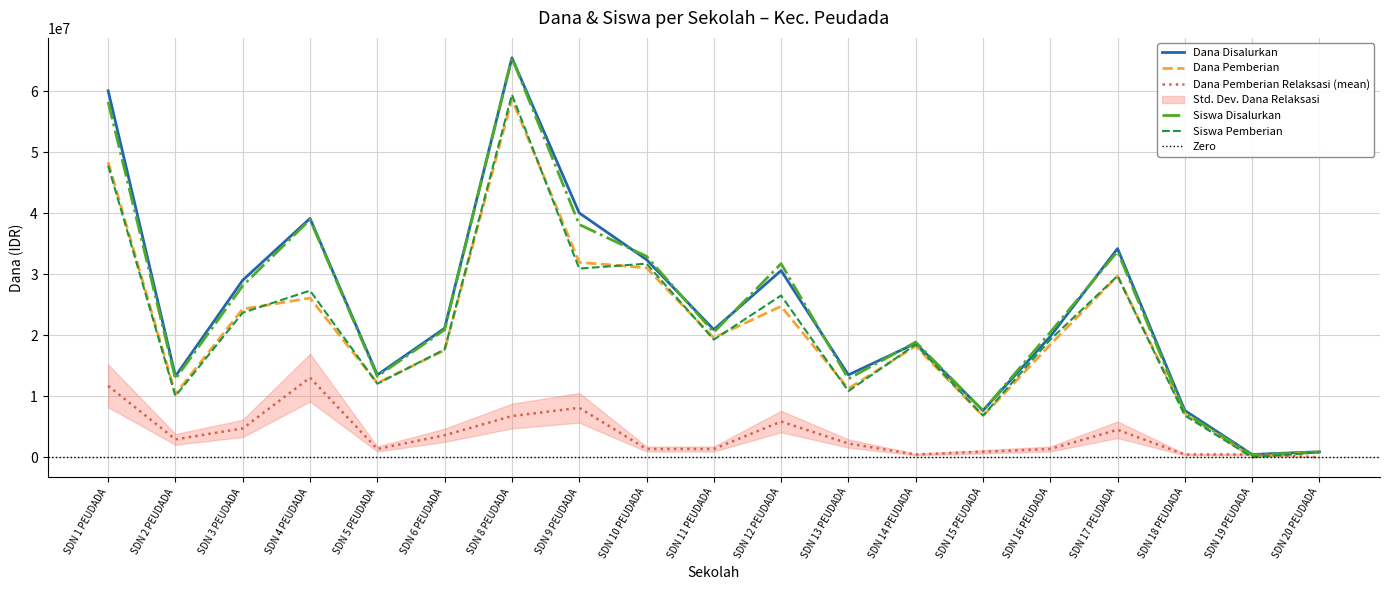

What is the maximum value shown in the chart?

65475000.0